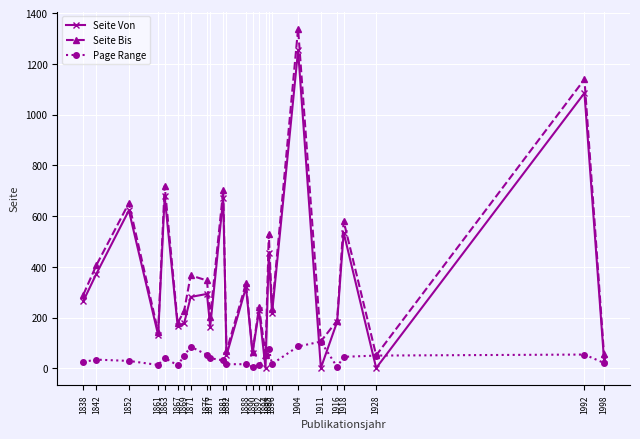

True or false: Seite Bis has a value of 589.7 at 1842.

False